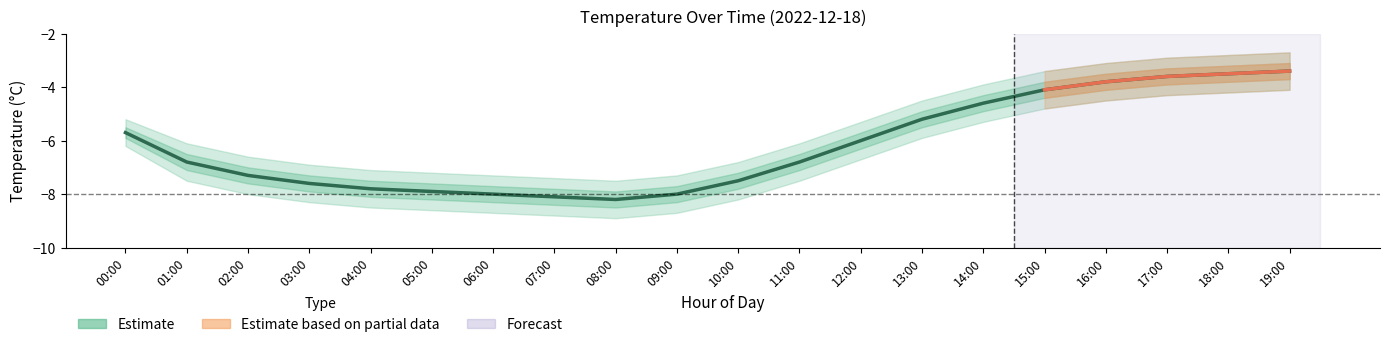

At which category does the data reach its first local valley?

08:00